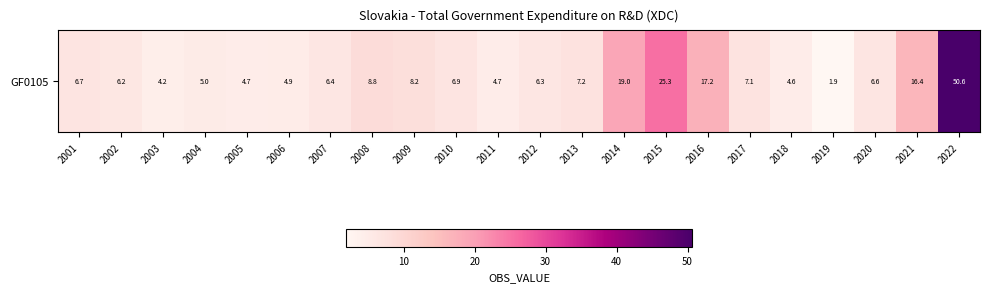

How many distinct data groups are displayed?

1